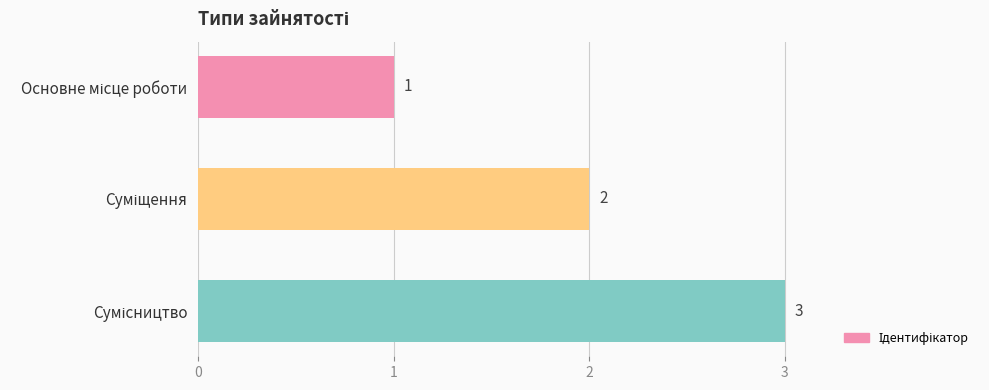

How many bars are there in total?

3